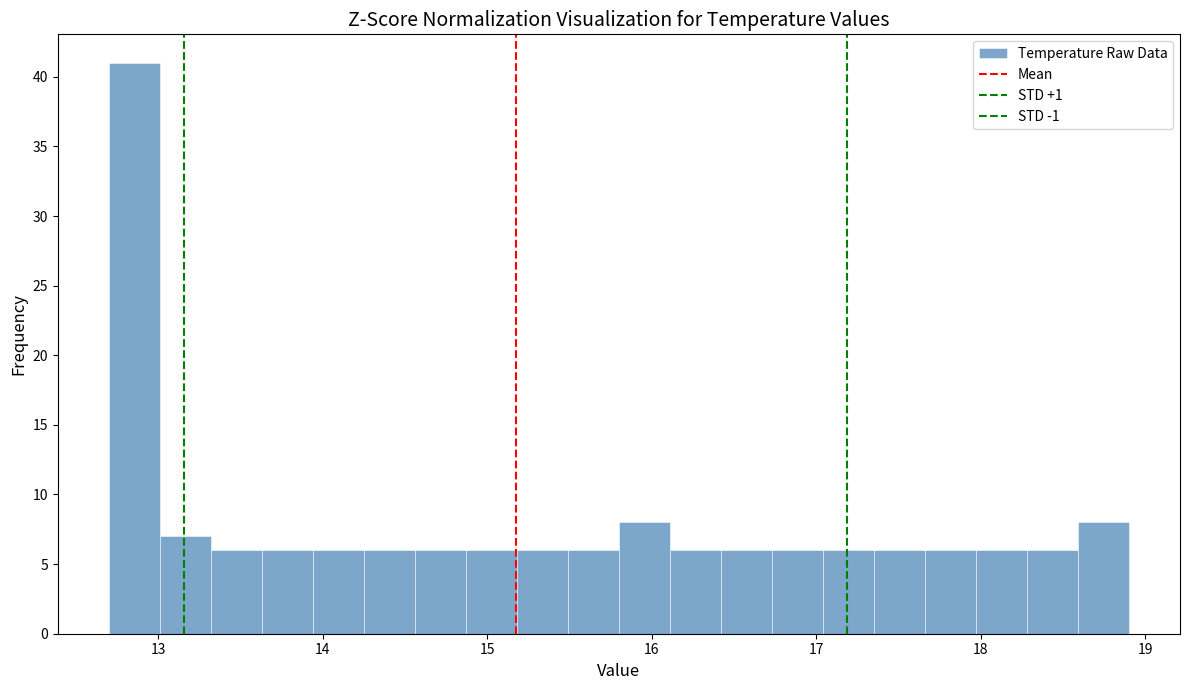

Read against the x-axis, roughly where is the centre of the tallest bar?

12.9